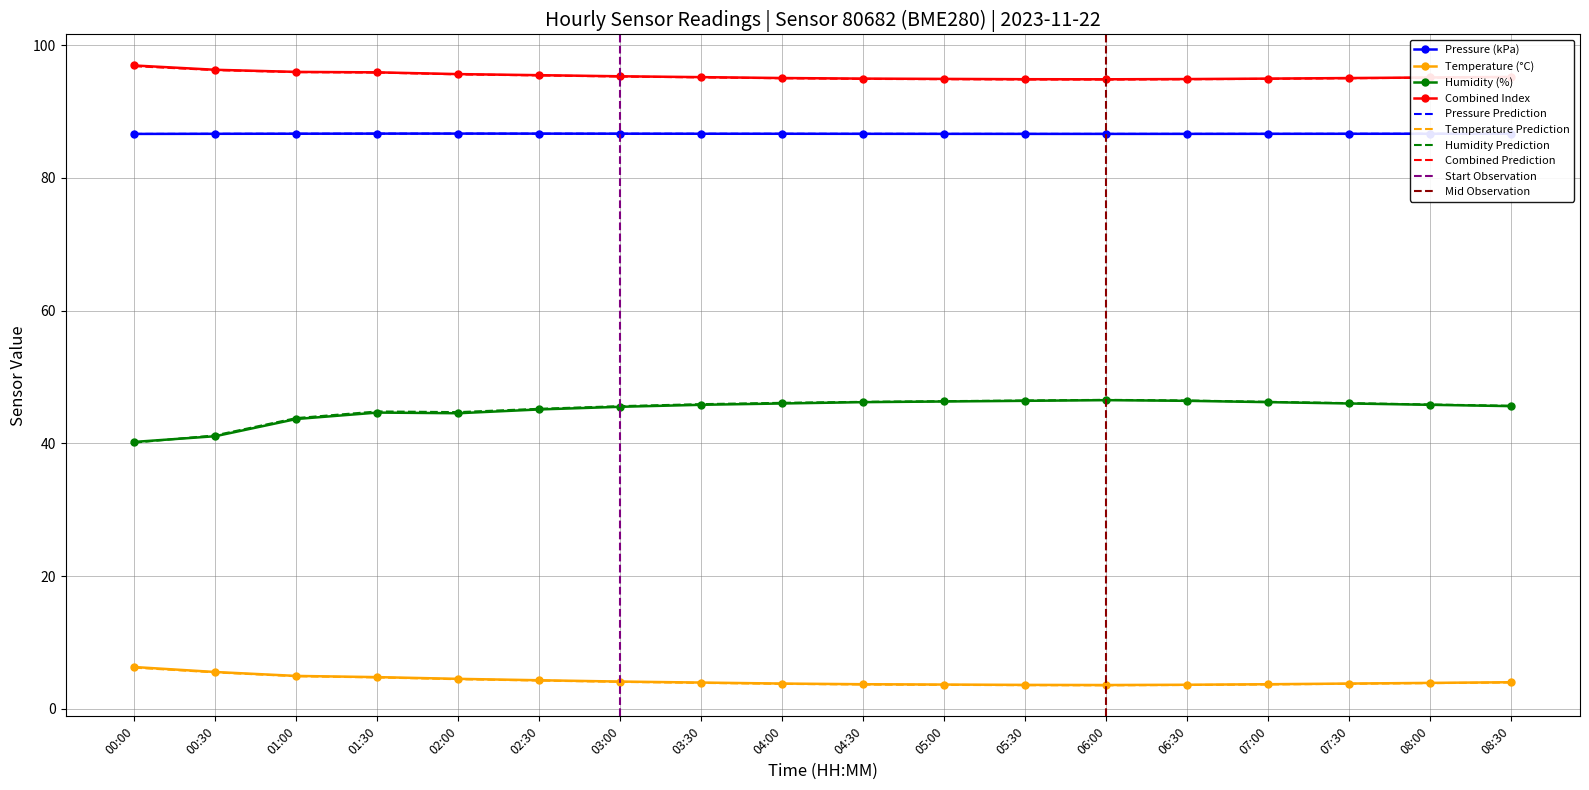

The value of Temperature (°C) at 00:00 is 6.3. True or false?

True